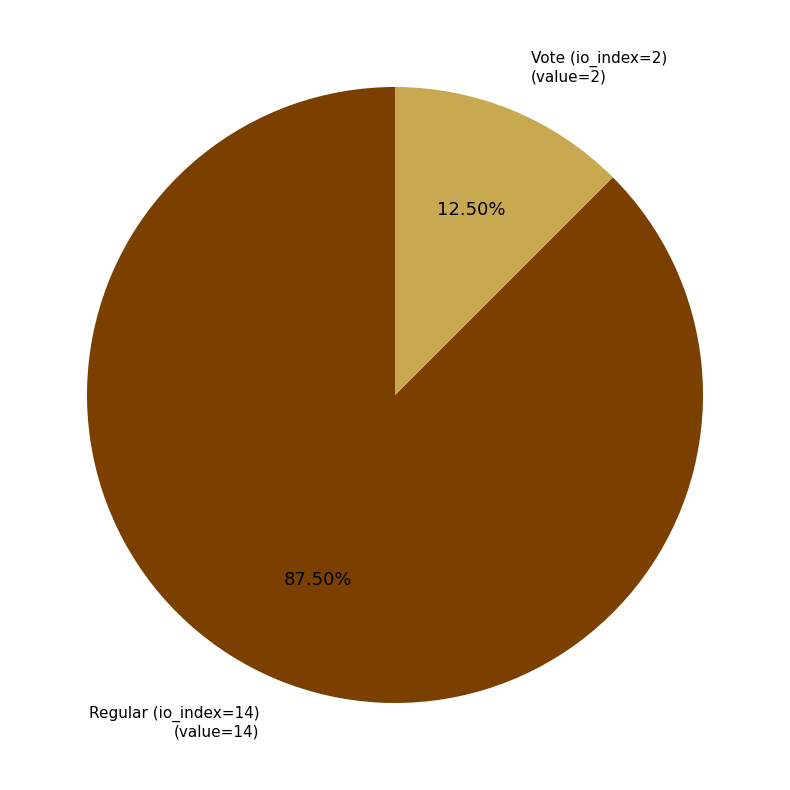

To the nearest percent, what is the difference between the largest and smallest slice percentages?

75%